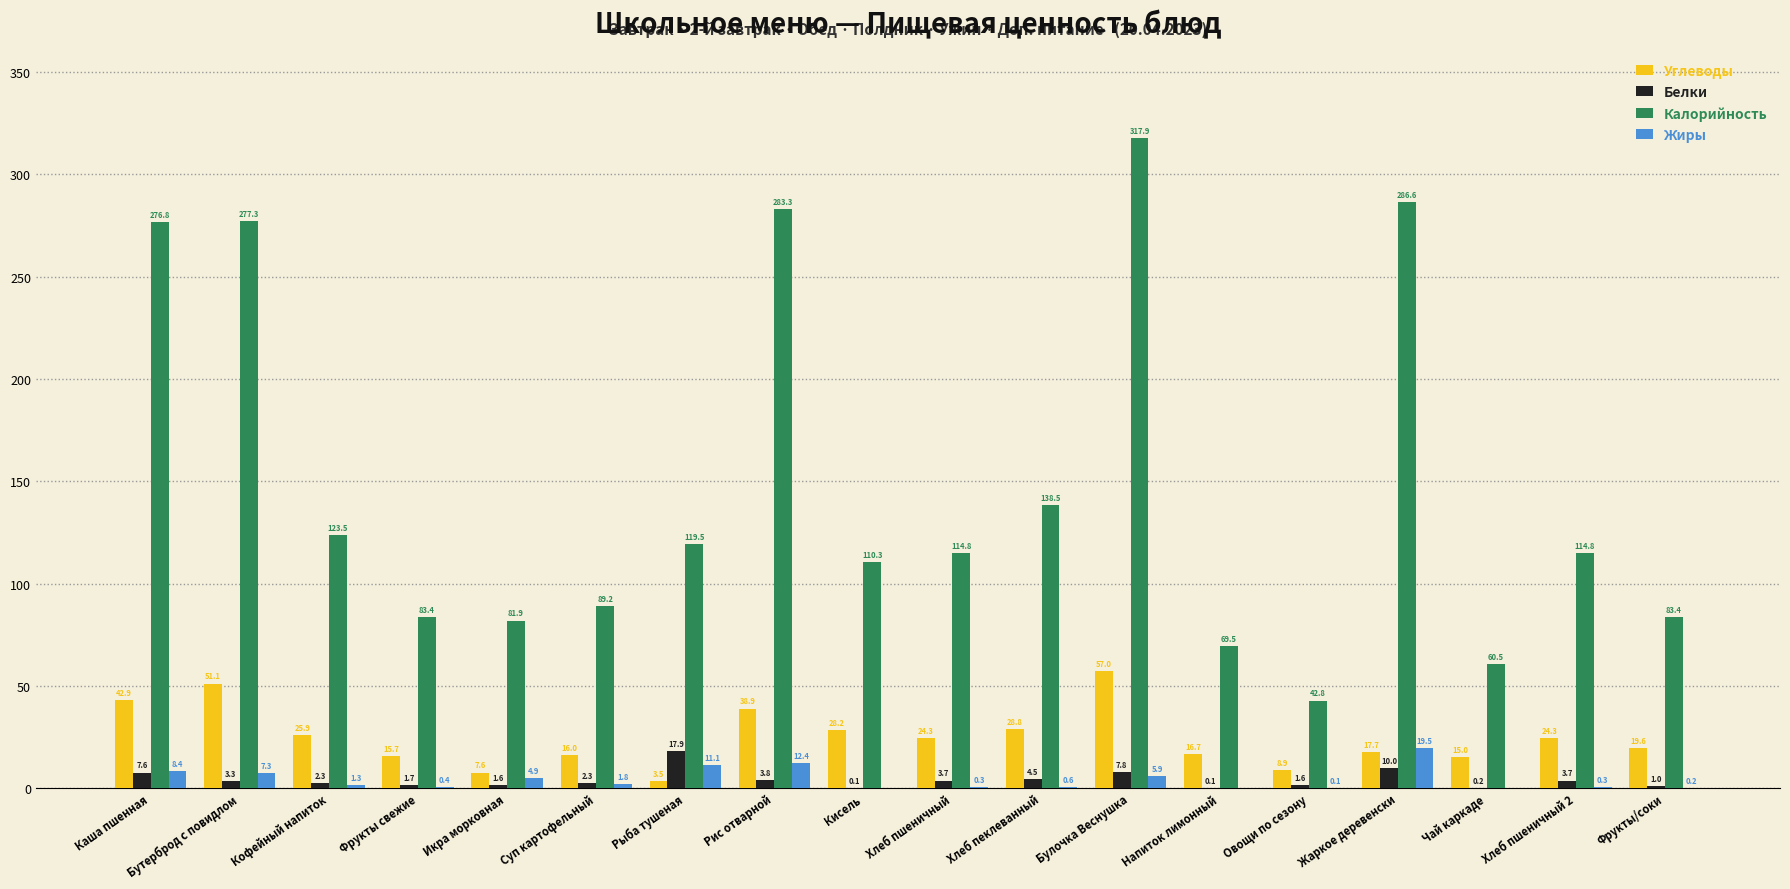

True or false: Жиры has a value of 0.3 at Хлеб пшеничный 2.

True